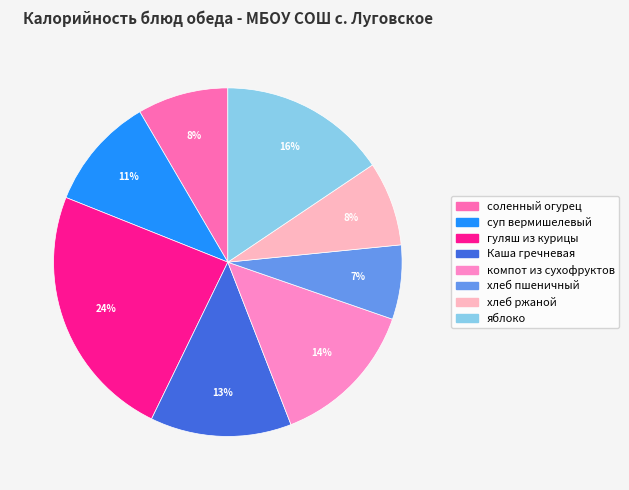

Is it true that яблоко is 16% of the pie?

True